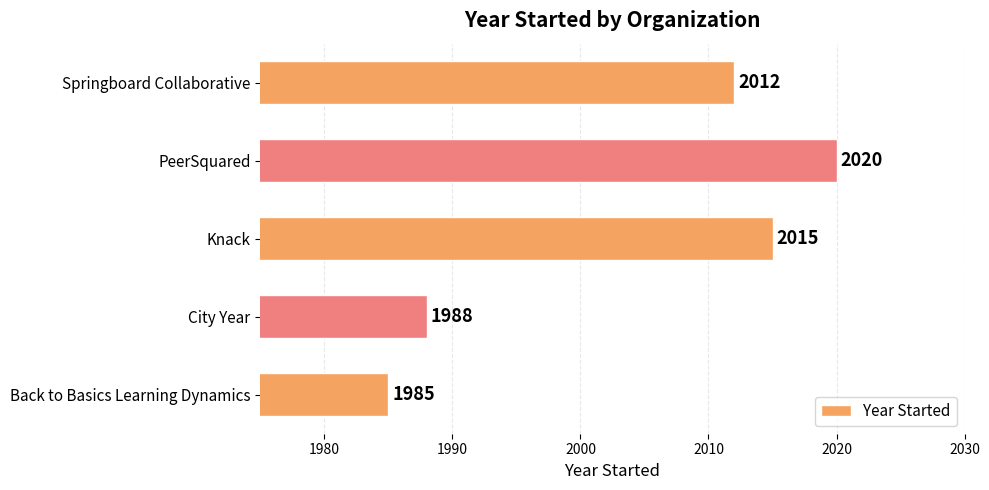

List the labels in order of value, largest first.

PeerSquared, Knack, Springboard Collaborative, City Year, Back to Basics Learning Dynamics